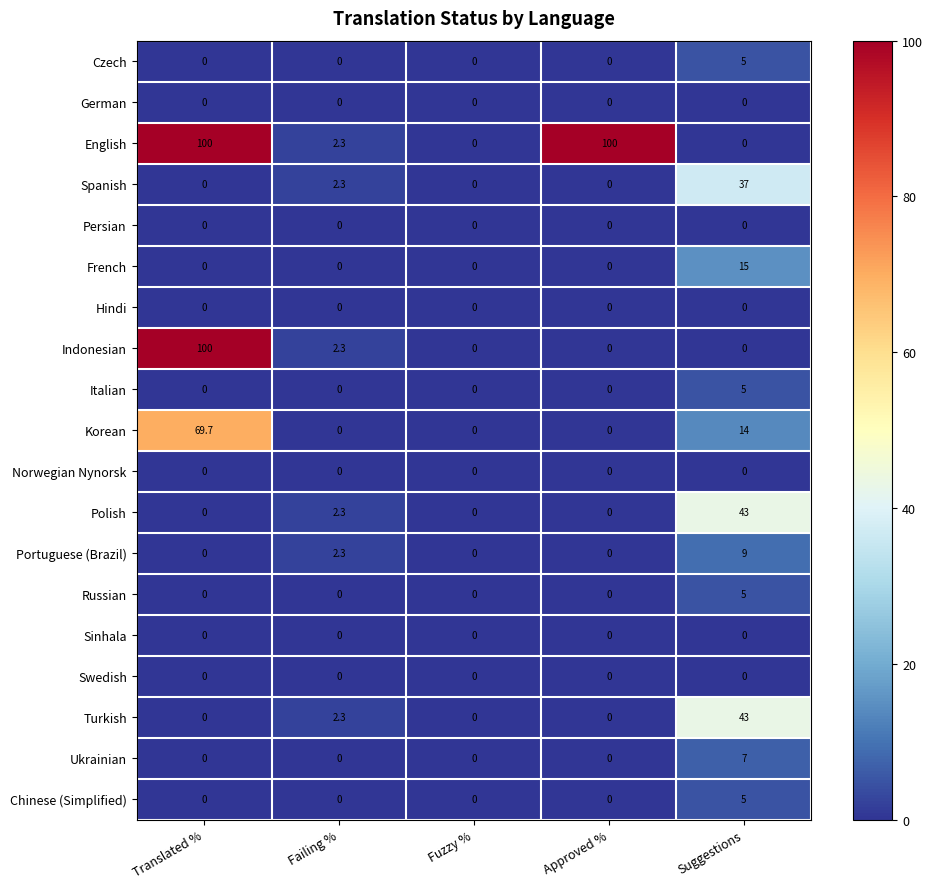

At which category is the sum across all series the highest?

Translated %